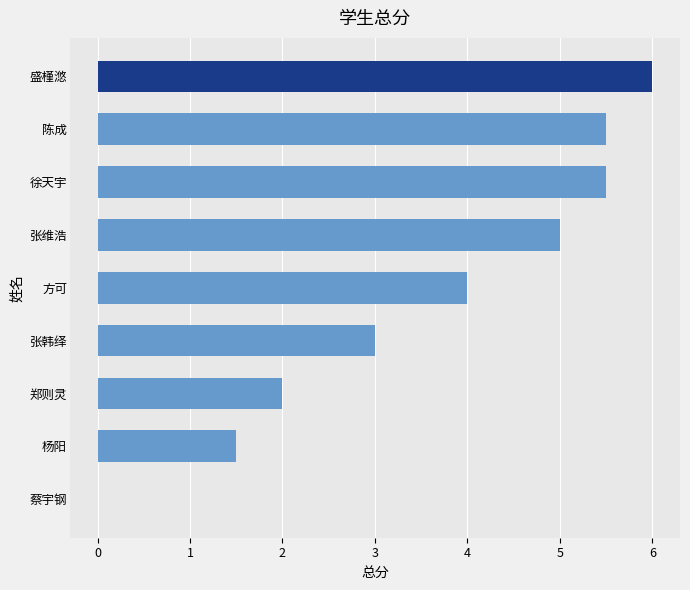

Reading bottom to top, transcribe all the data shown in this chart.

蔡宇钢=0.0	杨阳=1.5	郑则灵=2.0	张韩绎=3.0	方可=4.0	张维浩=5.0	徐天宇=5.5	陈成=5.5	盛槿滺=6.0